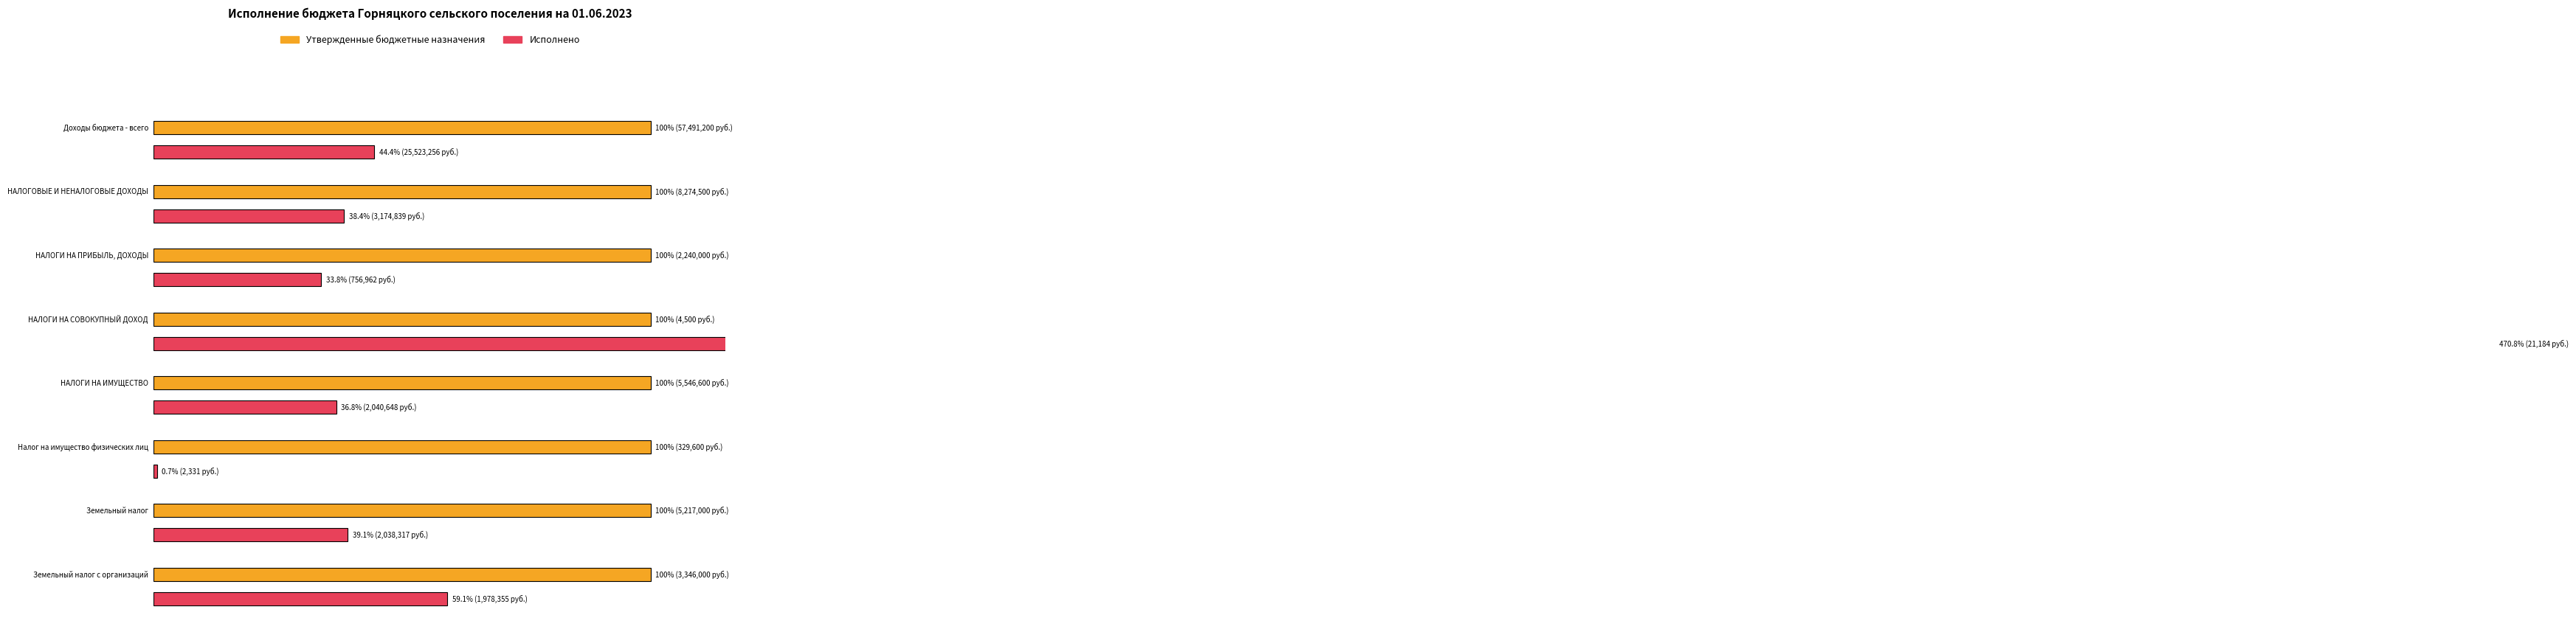

Reading left to right, list all the values displayed in this chart.

Утвержденные бюджетные назначения: 57491200.0	8274500.0	2240000.0	4500.0	5546600.0	329600.0	5217000.0	3346000.0
Исполнено: 25523255.6	3174838.8	756962.1	21184.4	2040647.8	2331.0	2038316.8	1978355.0